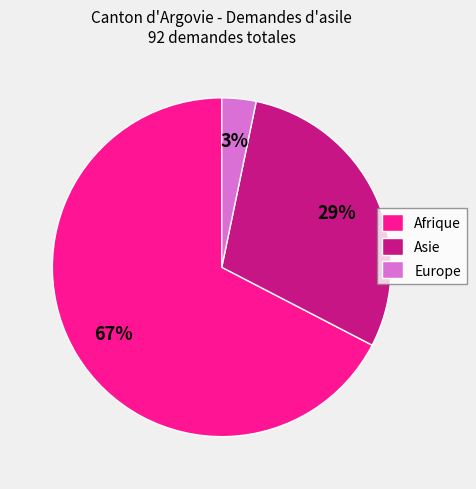

What percentage is the Asie slice, to the nearest percent?

29%